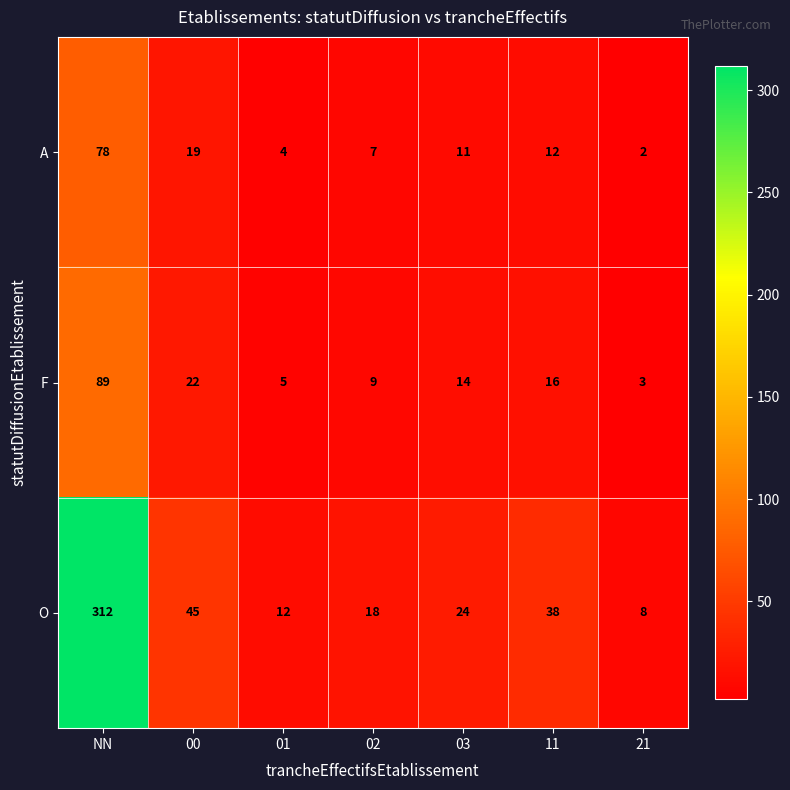

What is the difference between the highest and lowest values at NN?

234